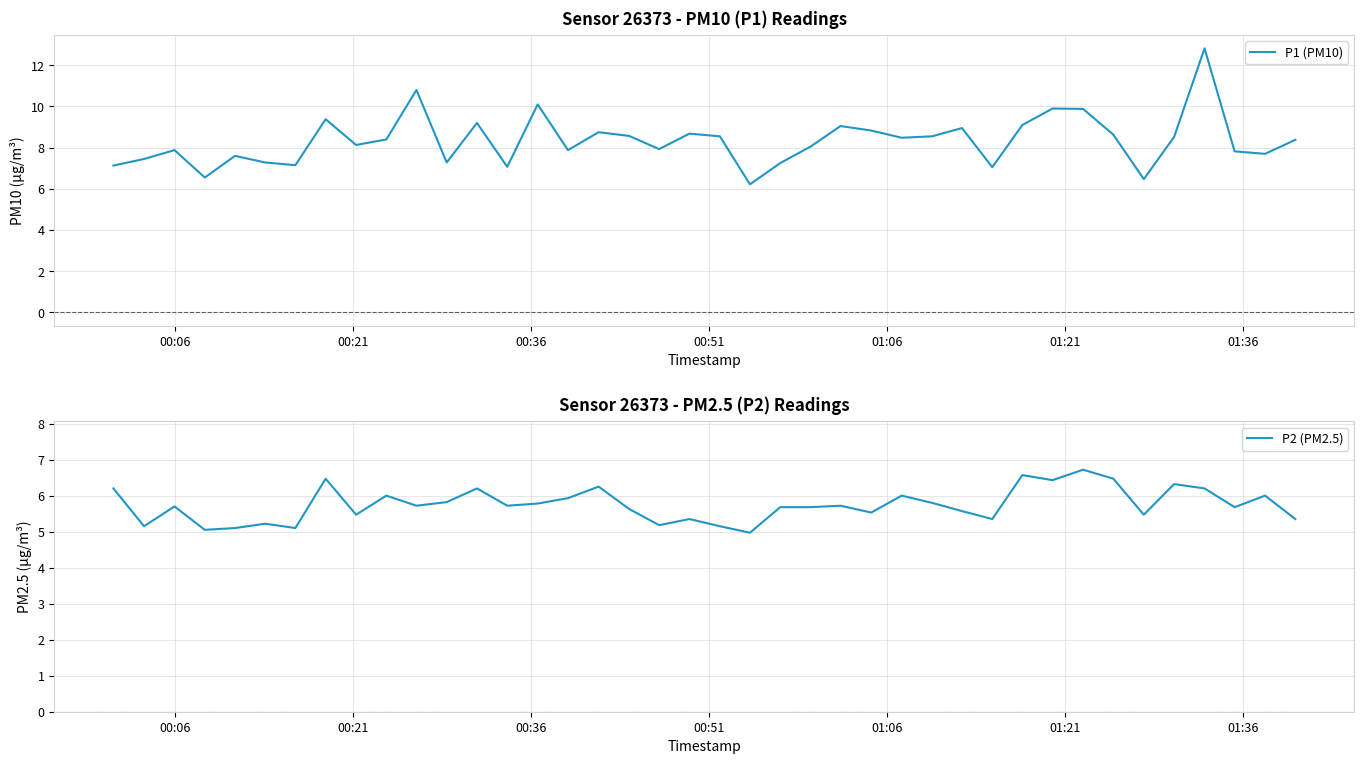

Rank the series by their maximum value, from lowest to highest.

P2 (PM2.5), P1 (PM10)